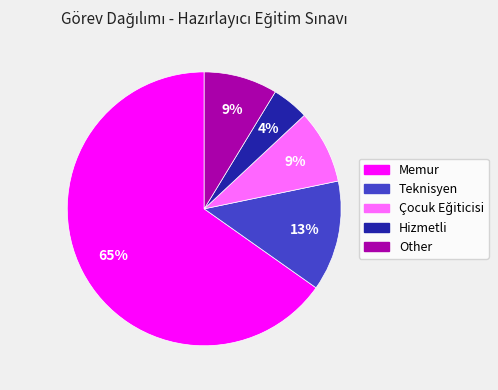

To the nearest percent, what is the difference between the largest and smallest slice percentages?

61%